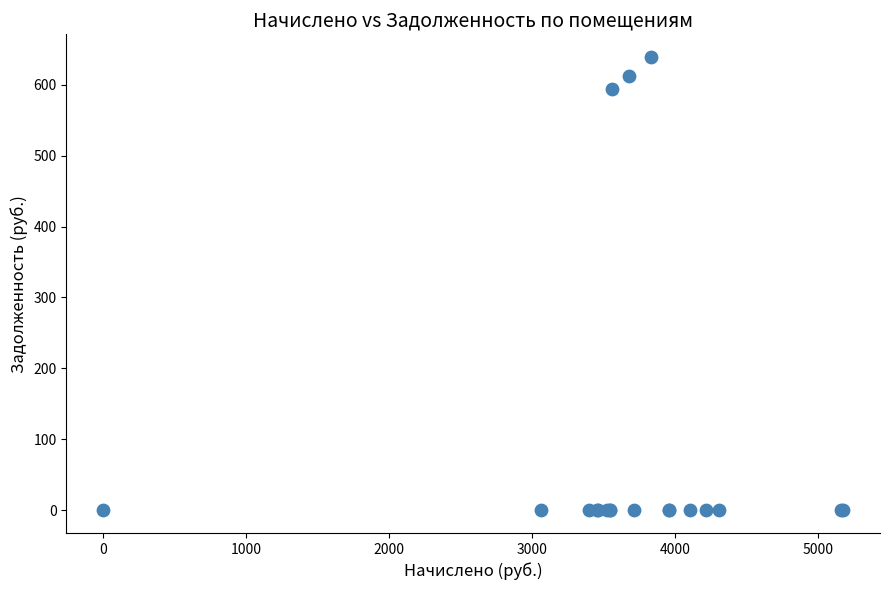

What Y value in the scatter plot is closest to 319?

593.4